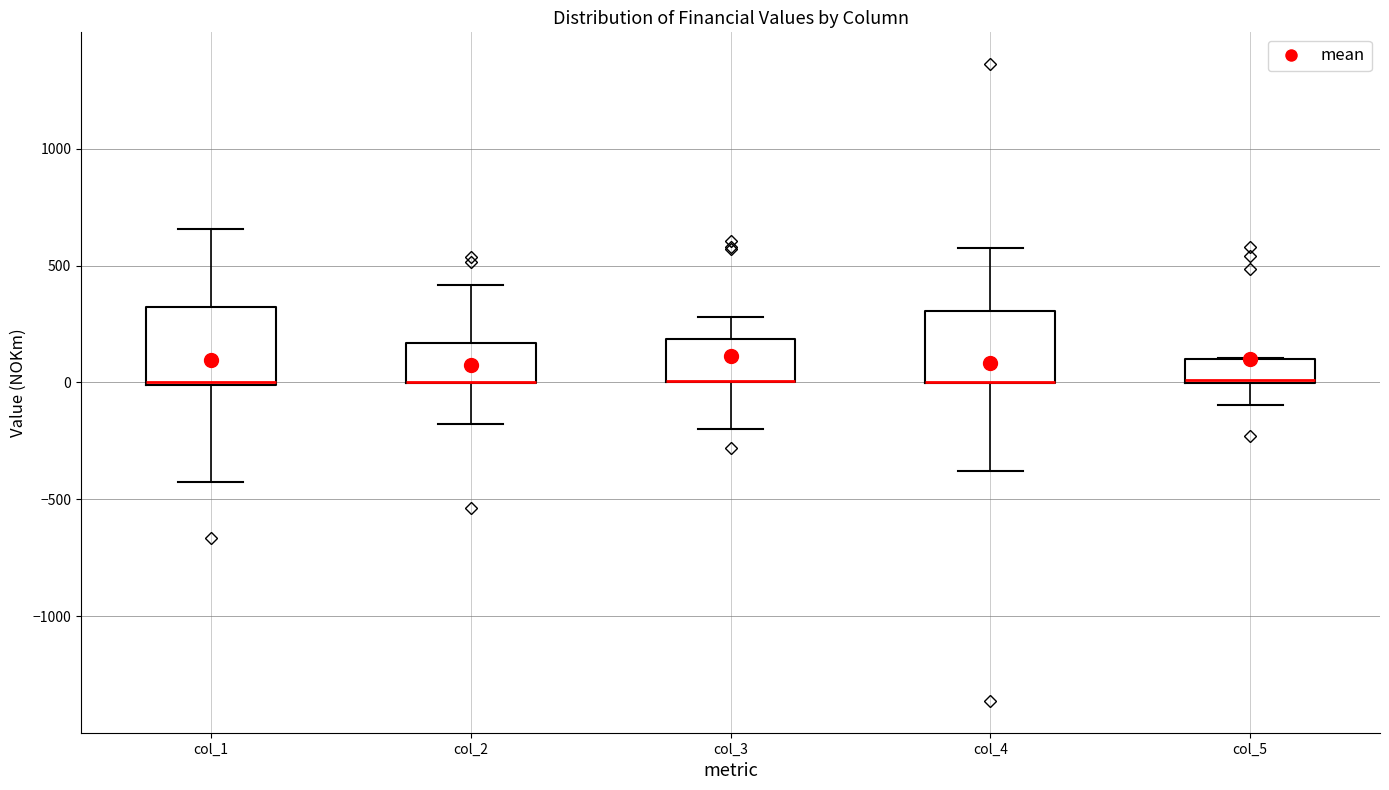

Reading left to right, transcribe this box plot: for each box, give where its median line is, the range the box spans, and where its two whiskers end, as read against the y-axis. The values are not printed on the chart, so give them approximately, as read against the axis.

col_1: median 0, box 0 to 300, whiskers -450 to 650
col_2: median 0 (drawn on the box's lower edge), box 0 to 150, whiskers -200 to 400
col_3: median 0 (drawn on the box's lower edge), box 0 to 200, whiskers -200 to 300
col_4: median 0 (drawn on the box's lower edge), box 0 to 300, whiskers -400 to 550
col_5: median 0 (drawn on the box's lower edge), box 0 to 100, whiskers -100 to 100